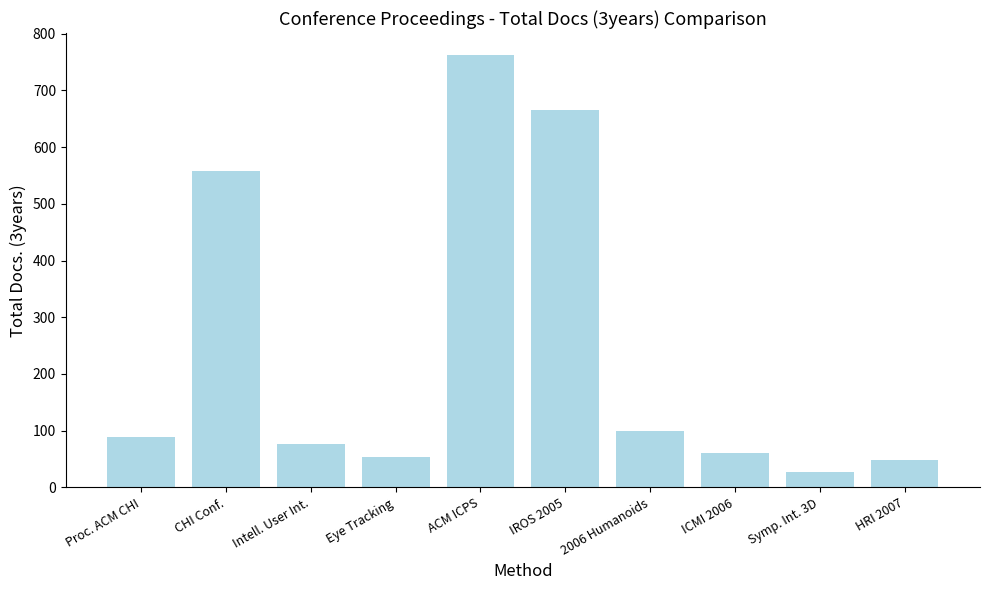

Approximately how many times larger is the value at CHI Conf. compared to Symp. Int. 3D?

20.7